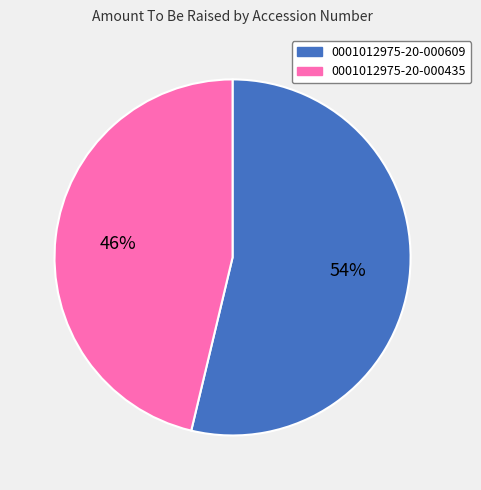

Does 0001012975-20-000609 represent more than half of the total?

Yes